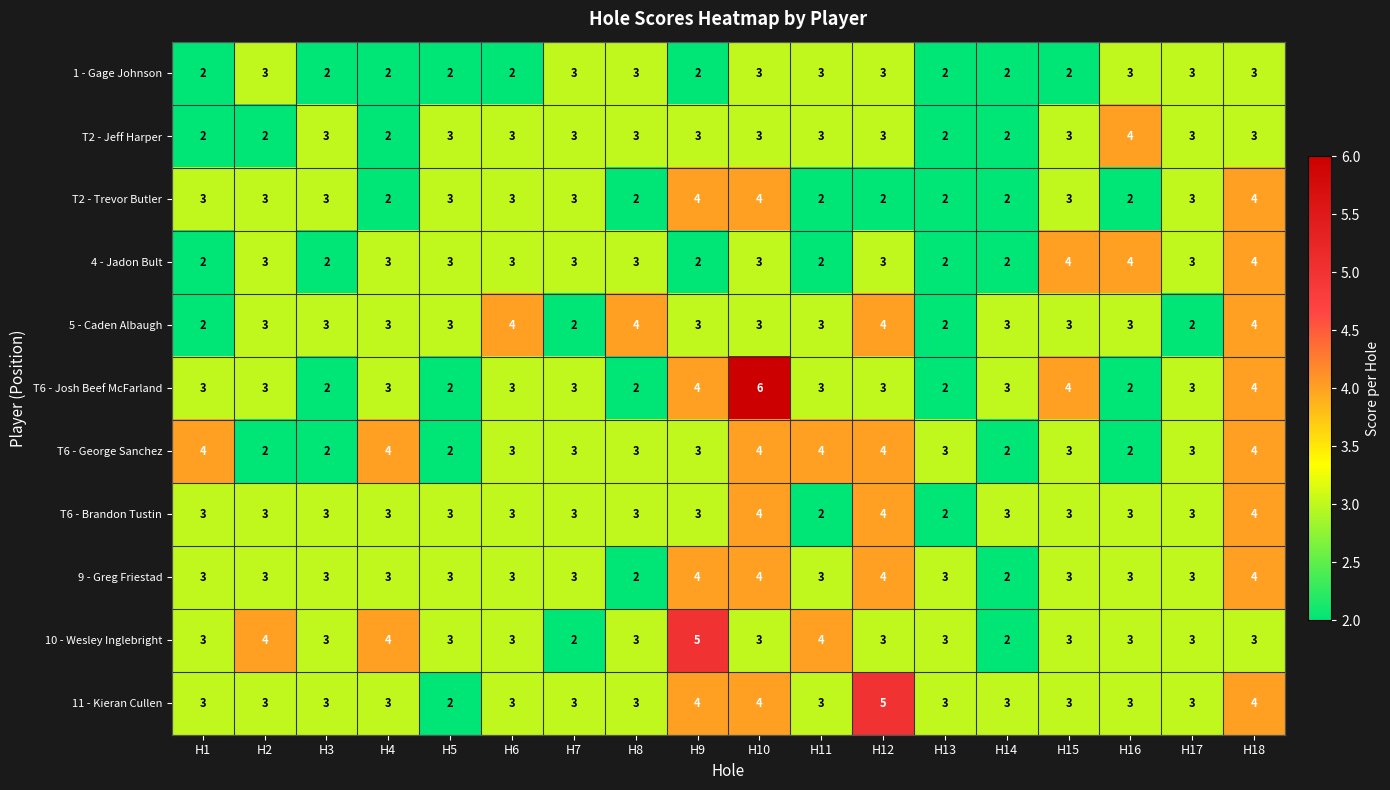

What is the maximum value for T2 - Jeff Harper?

4